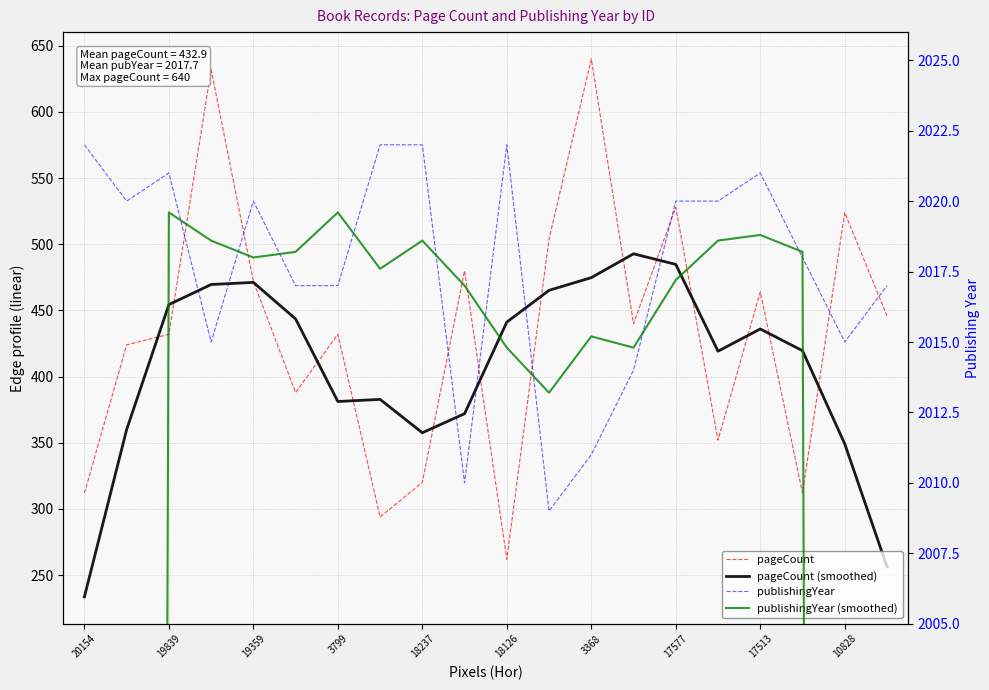

In pageCount (smoothed), how many points are lower than both neighbors (excluding endpoints)?

3